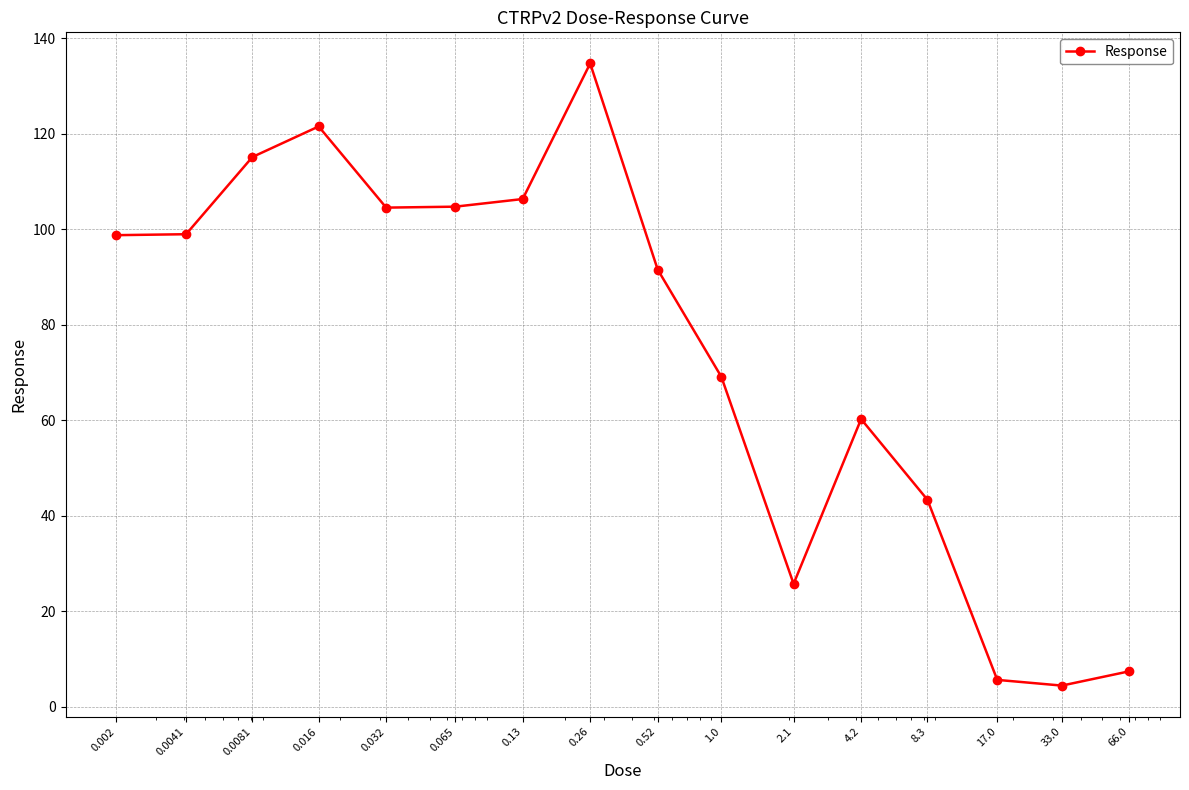

What is the difference between the maximum and minimum values?

130.3